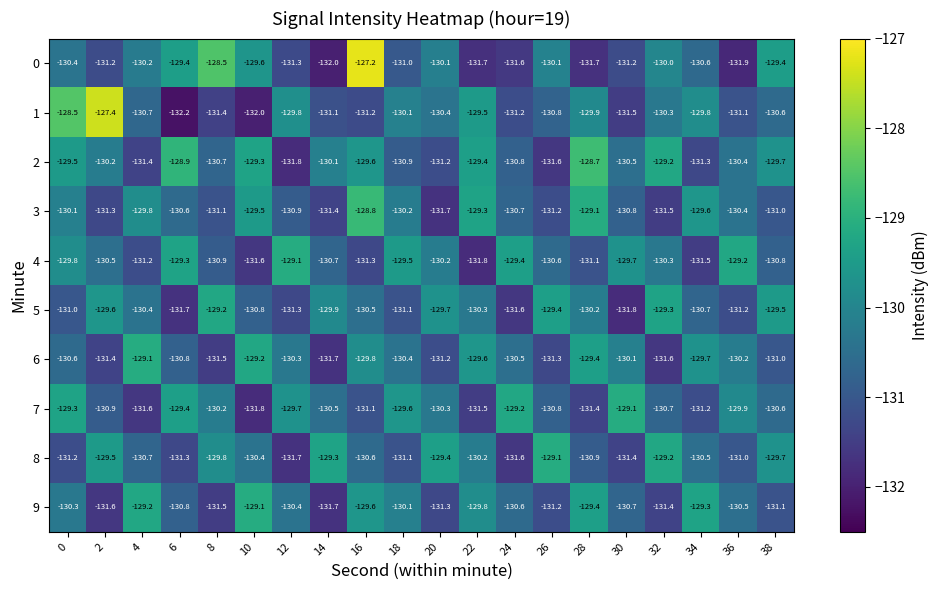

How many series are shown in this chart?

10